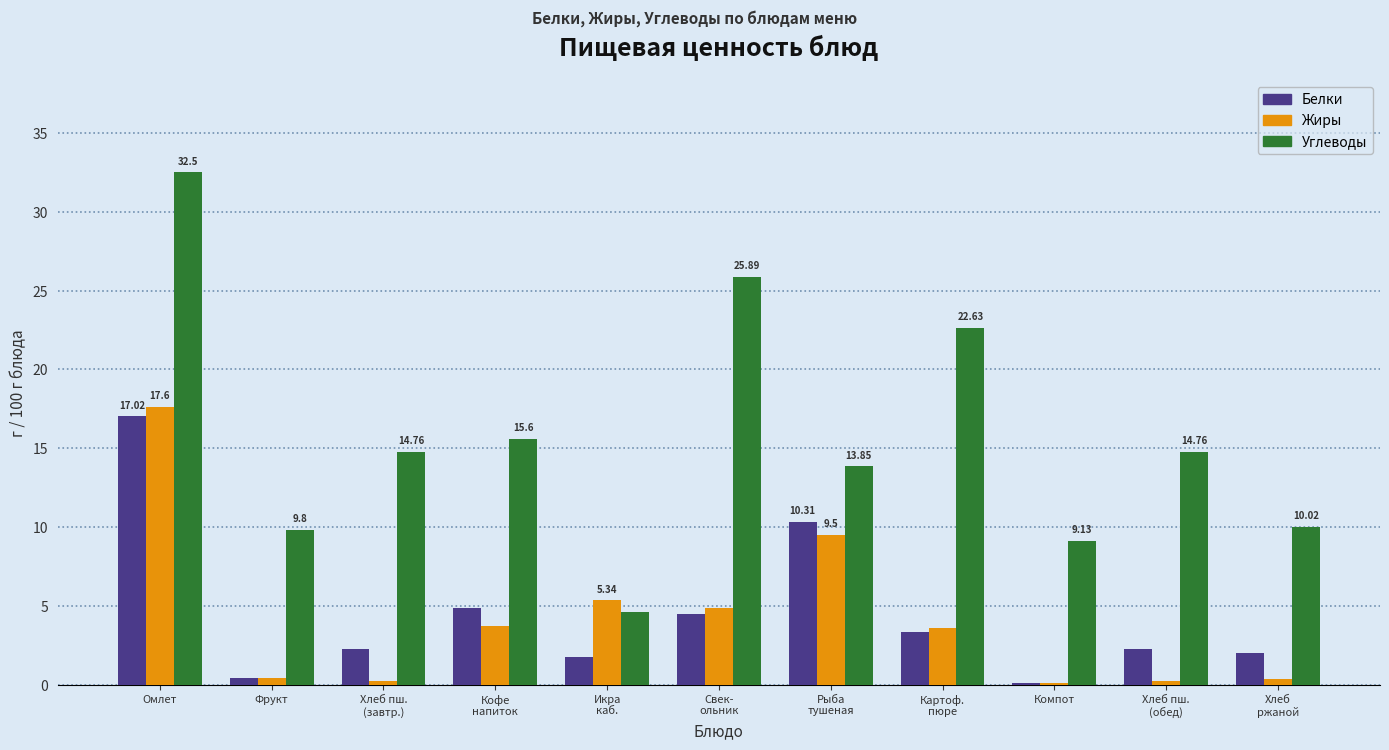

What is the spread (max minus min) of values at Картоф.
пюре?

19.3